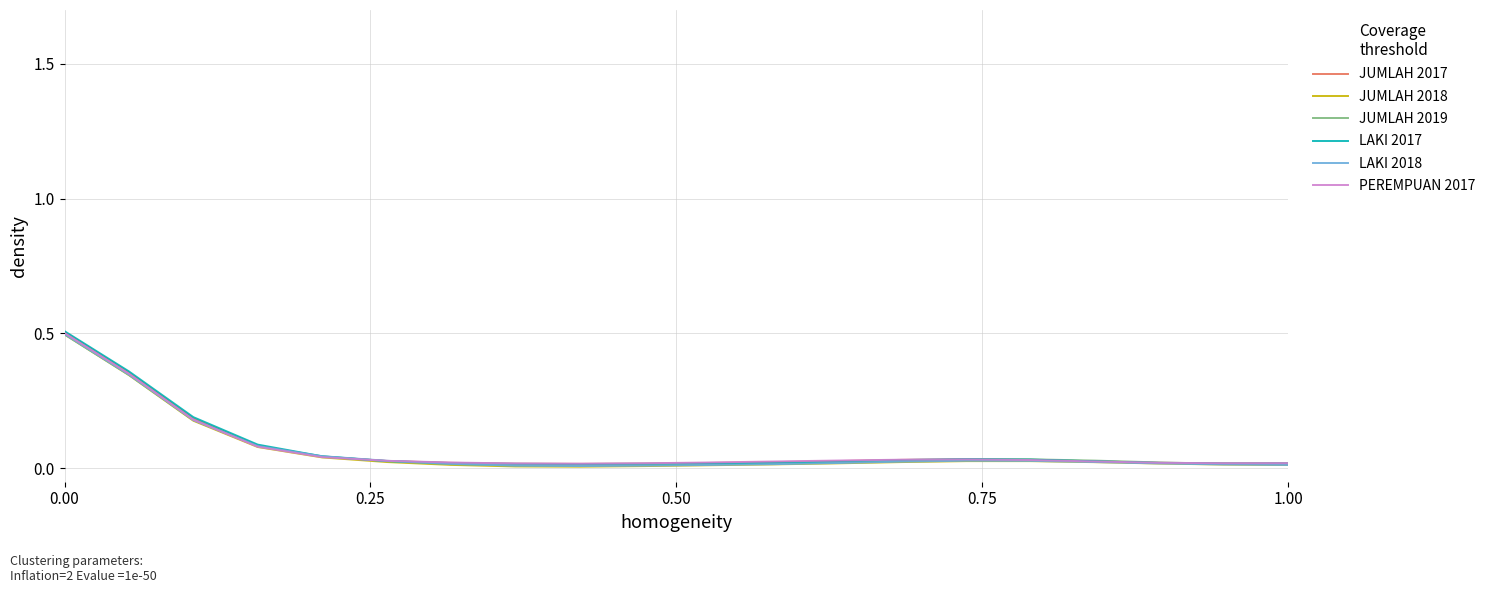

What is the sum of all JUMLAH 2018 values?

1.4